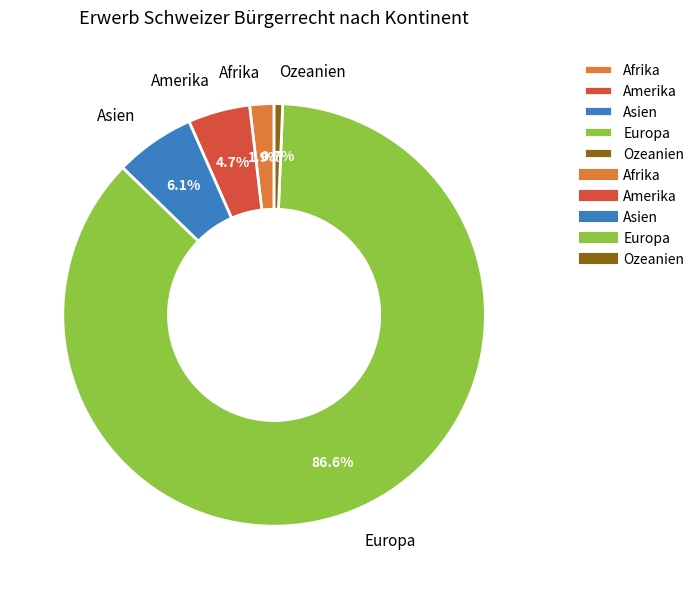

Is it true that Asien is 1% of the pie?

False